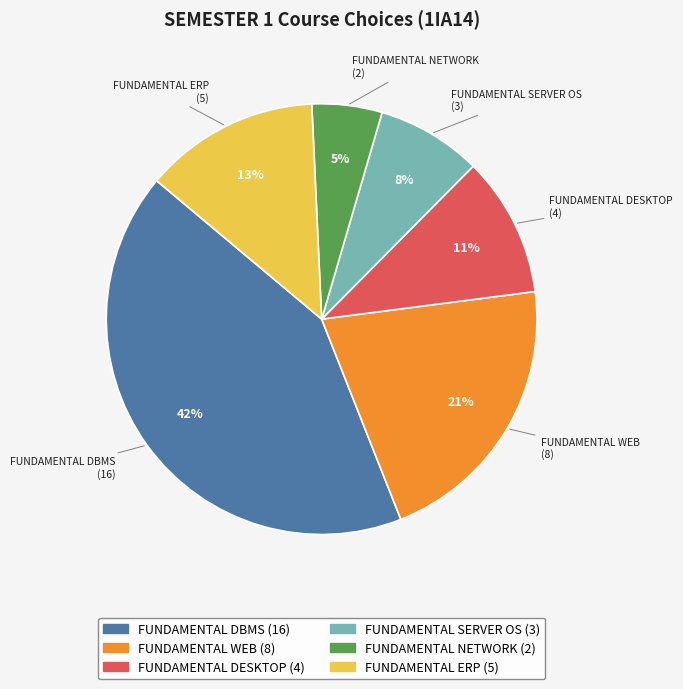

Does FUNDAMENTAL WEB account for over 50% of the chart?

No